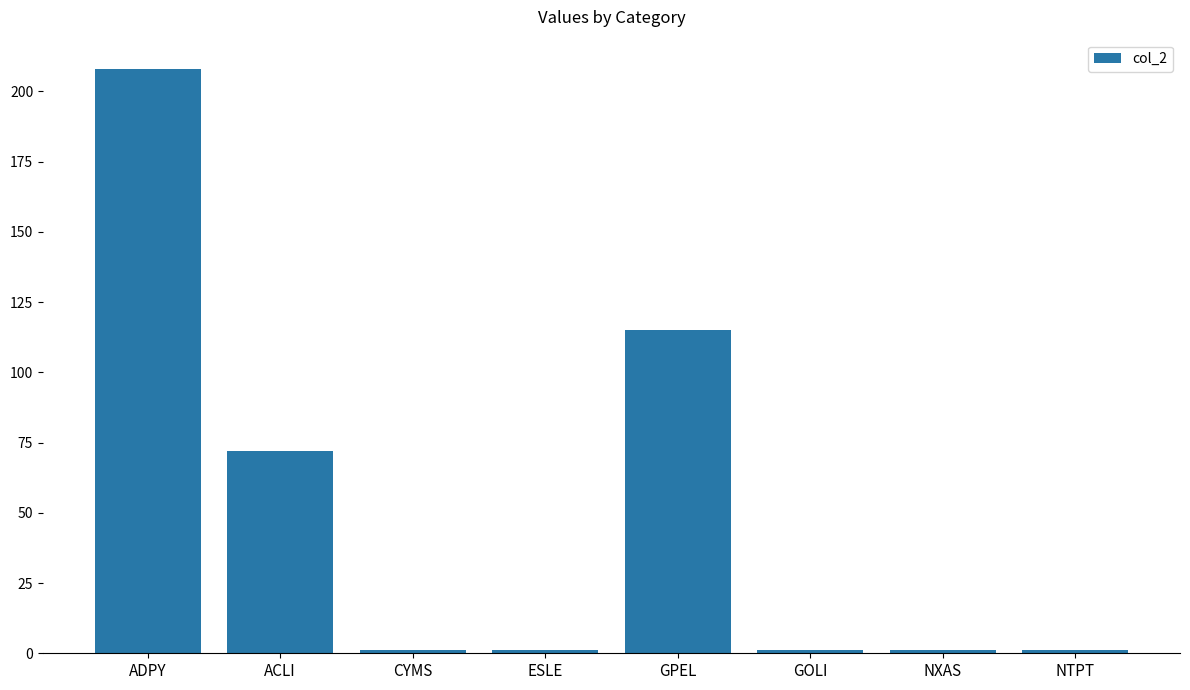

The value at GPEL is 115. True or false?

True